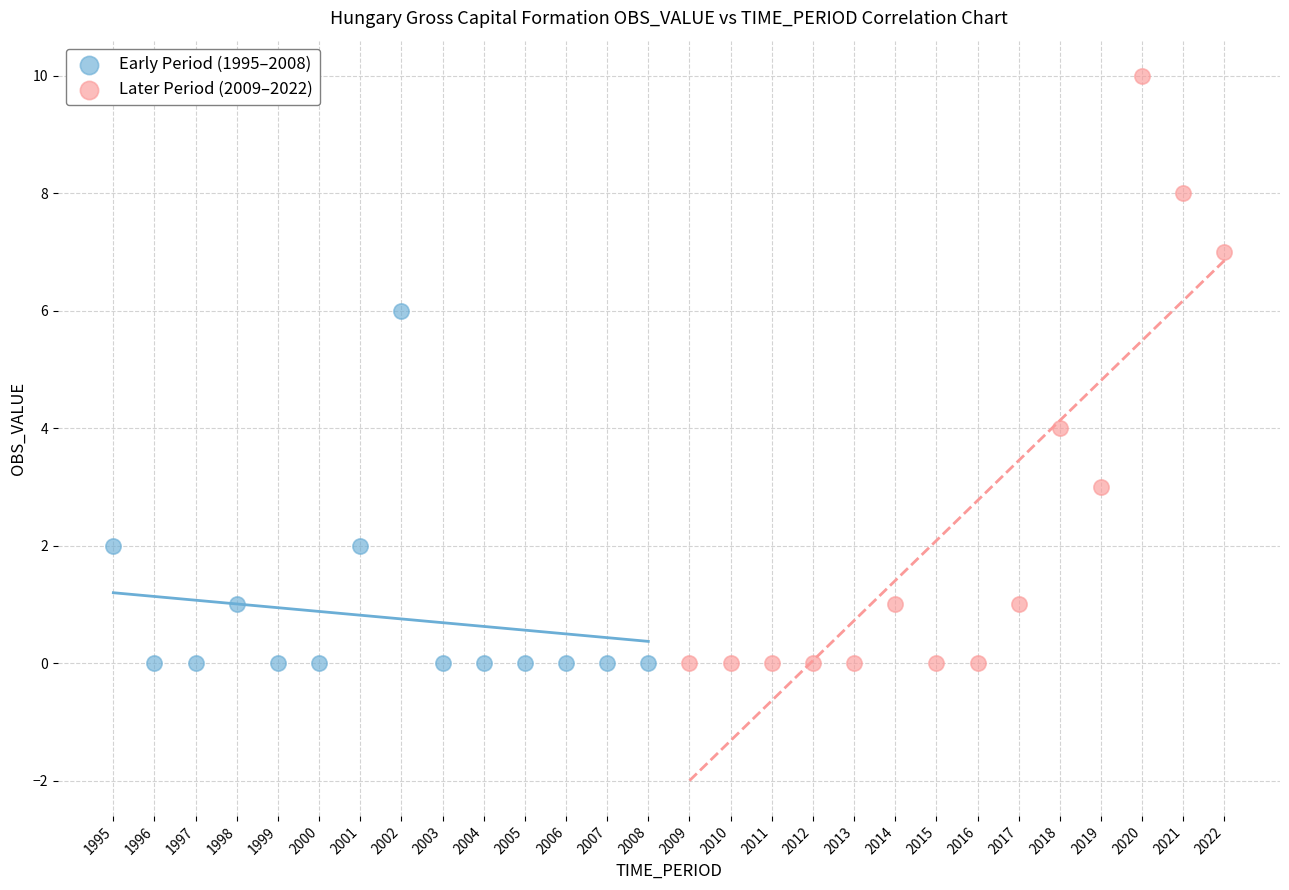

Which series reaches the maximum Y coordinate?

Later Period (2009–2022)